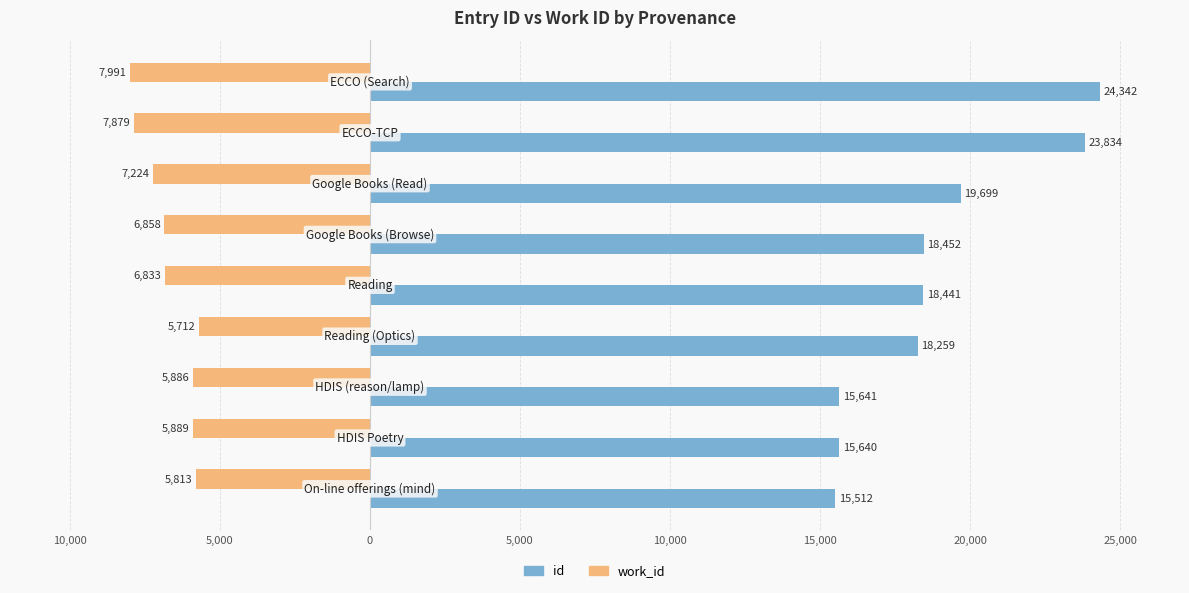

What are all the series names shown in the legend?

id, work_id